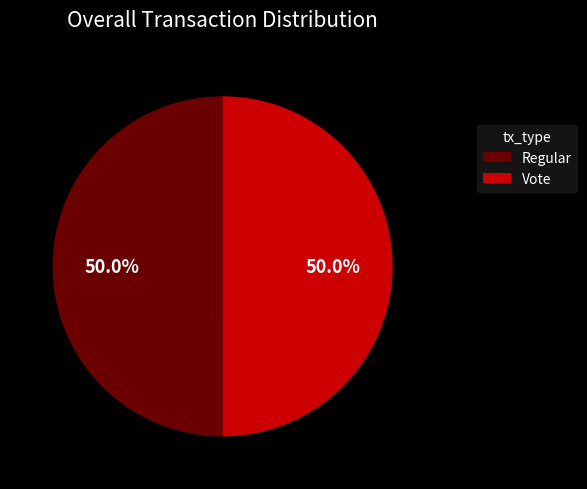

To the nearest percent, what is the average slice percentage?

50%